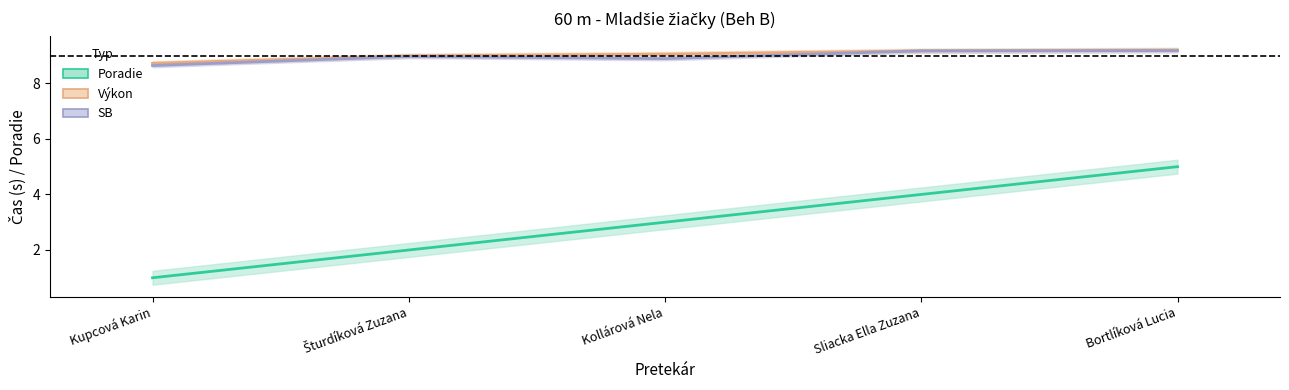

True or false: Výkon and Poradie intersect in this chart.

False